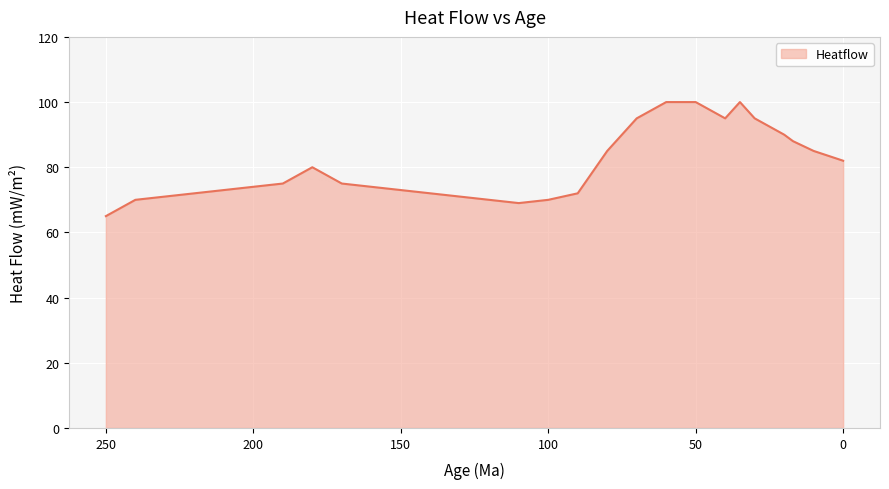

What value does the data have at 130, to the nearest 5?

70